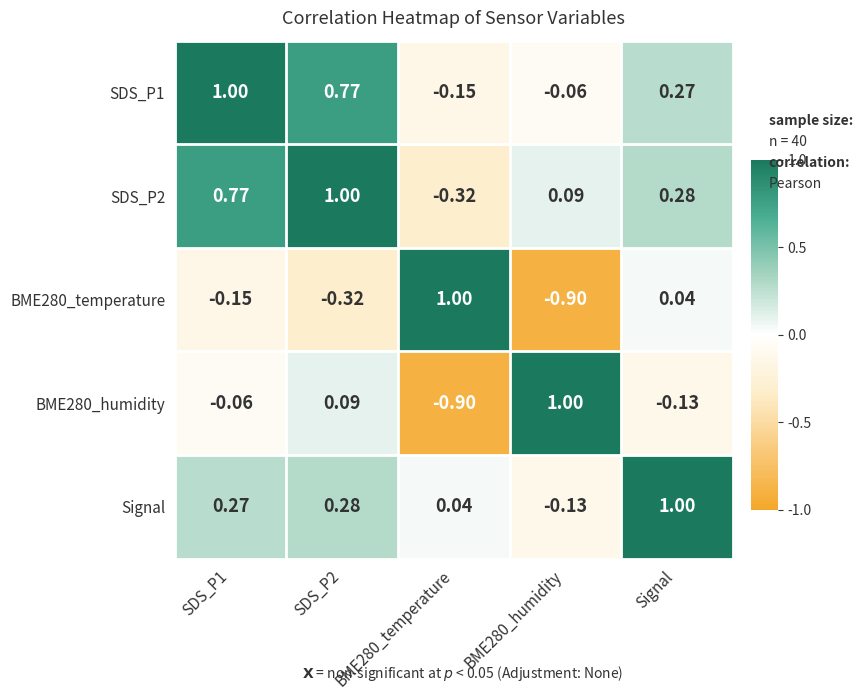

What is the maximum value shown in the chart?

1.0